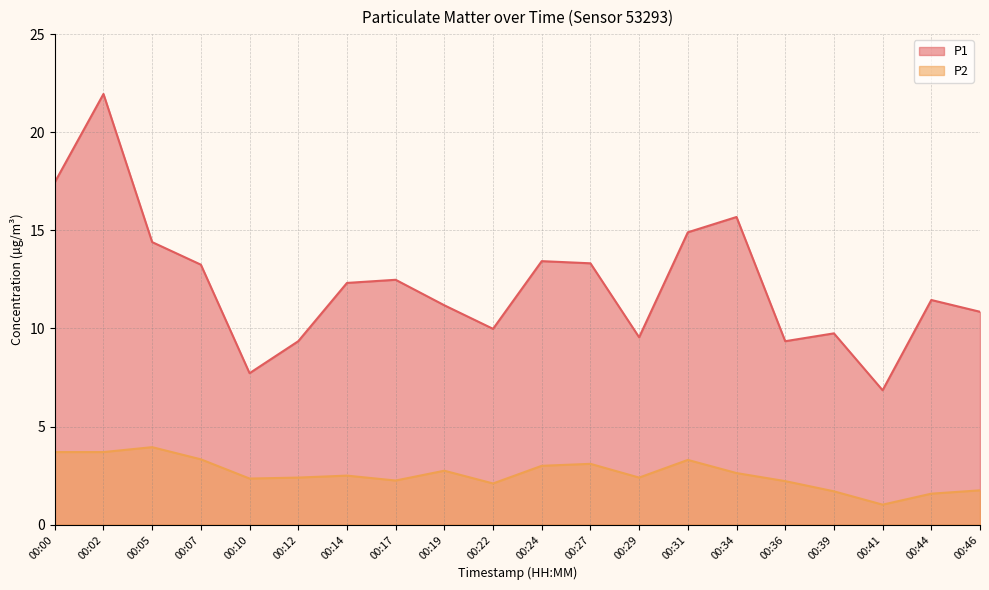

Reading left to right, extract all data points from this chart.

P1: 17.4	21.9	14.4	13.2	7.7	9.3	12.3	12.5	11.2	10.0	13.4	13.3	9.6	14.9	15.7	9.3	9.8	6.8	11.4	10.8
P2: 3.7	3.7	4.0	3.3	2.4	2.4	2.5	2.2	2.8	2.1	3.0	3.1	2.4	3.3	2.6	2.2	1.7	1.0	1.6	1.8